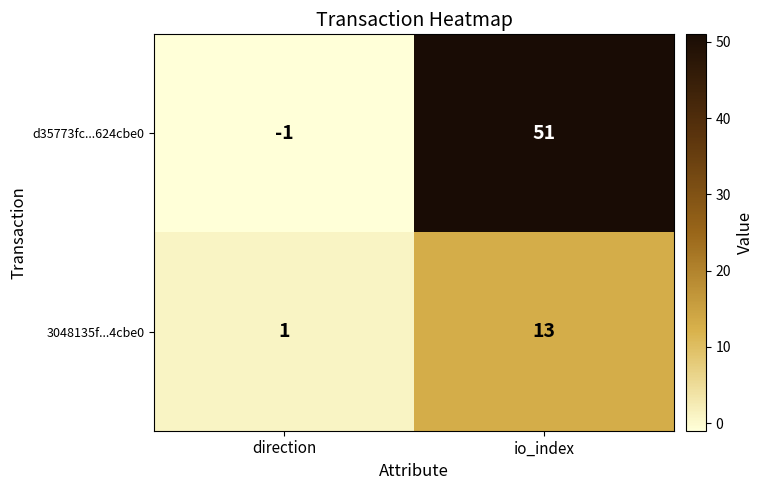

What is the difference between the 3048135f...4cbe0 values at io_index and direction?

12